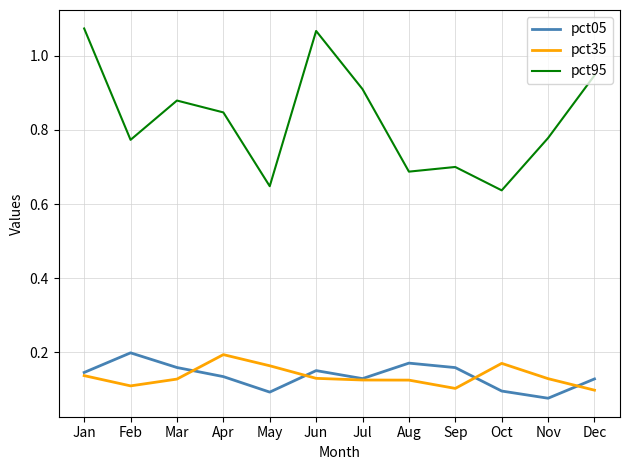

Is it true that pct35 equals 0.2 at Oct?

True